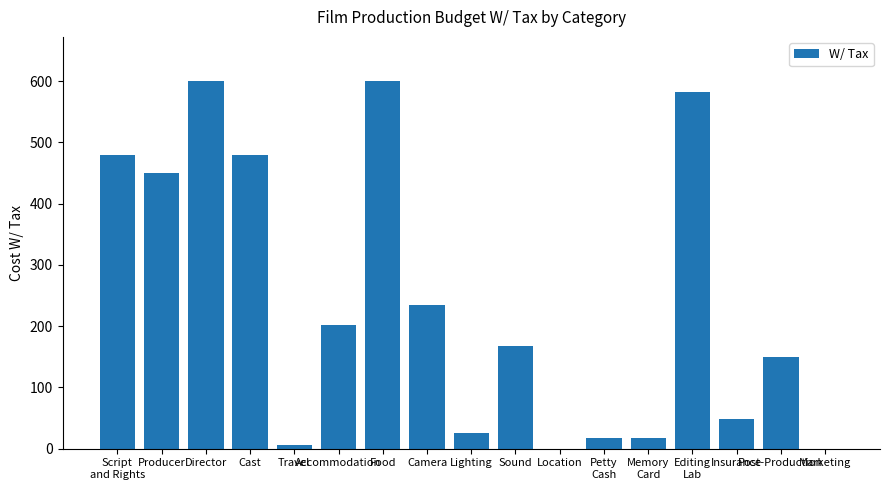

What is the maximum value shown in the chart?

600.0